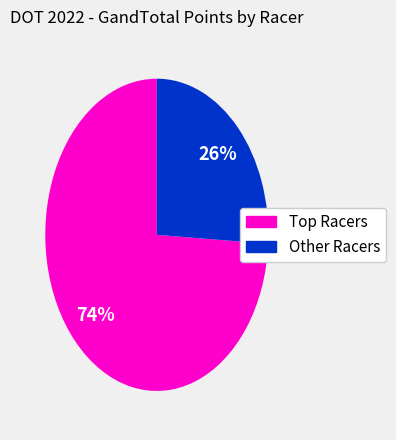

How many slices are in this pie chart?

2